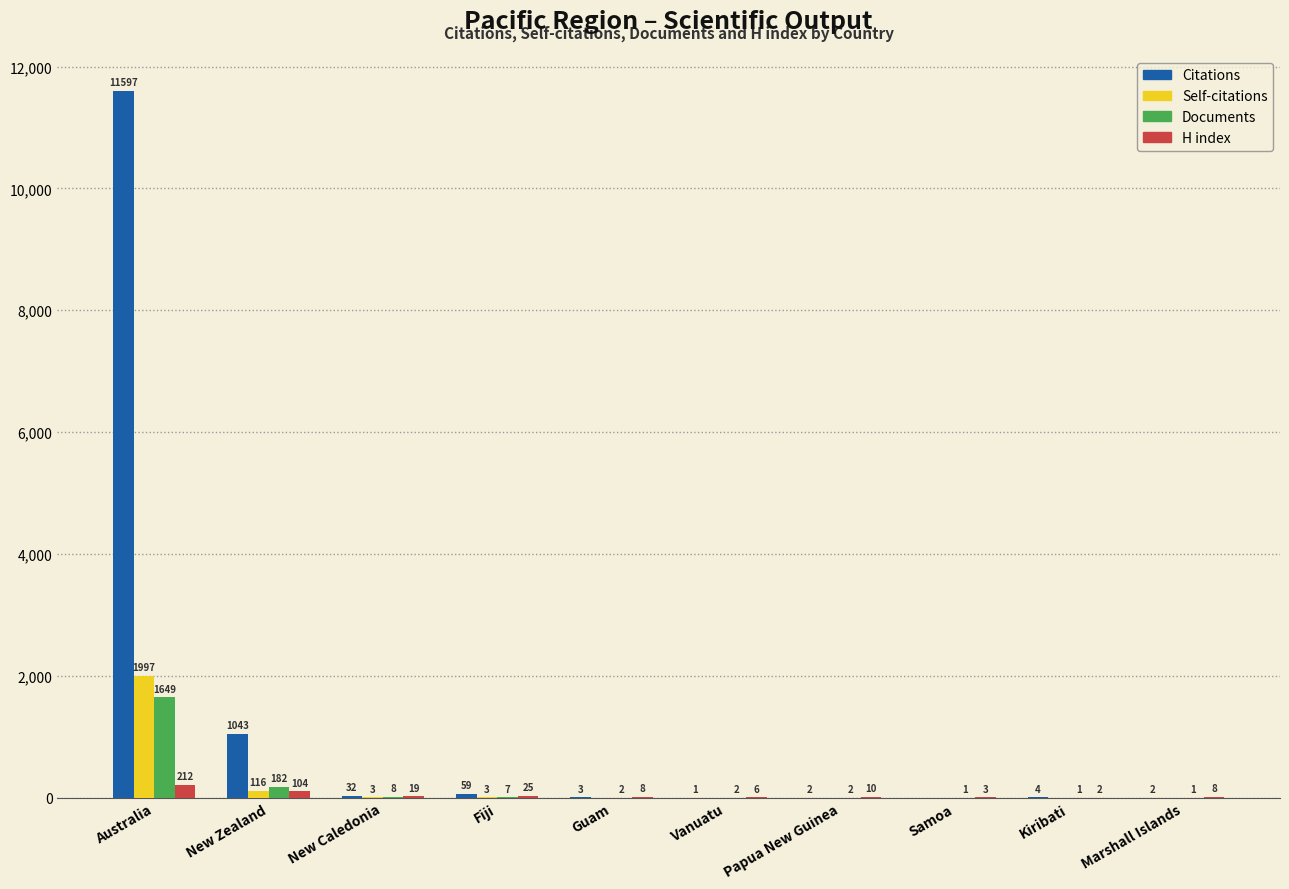

Where is Self-citations nearest to the value 998?

New Zealand